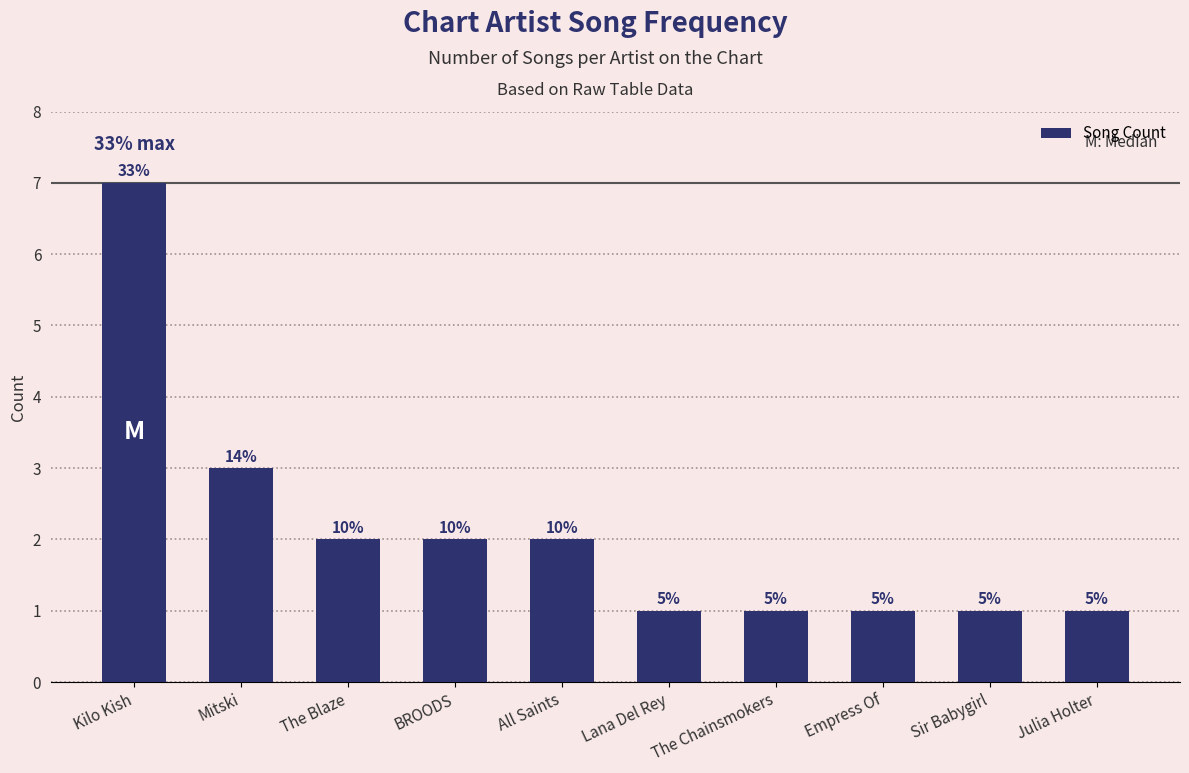

Is it true that the value at Lana Del Rey is 1?

True